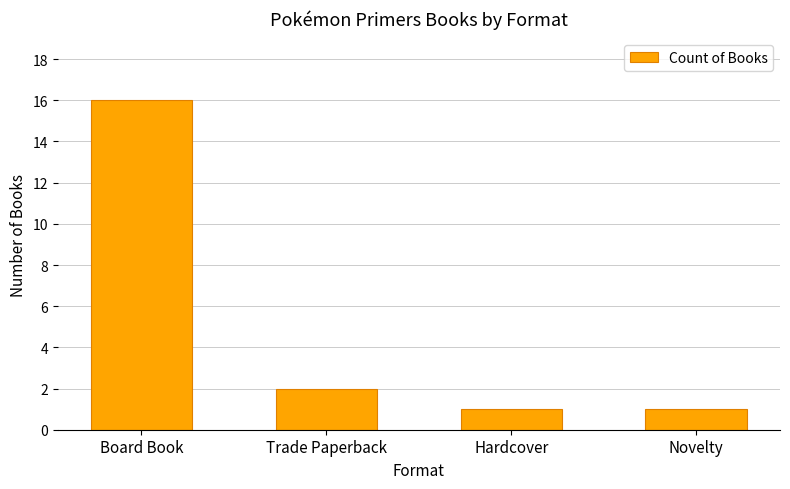

What position from the left is Novelty?

4